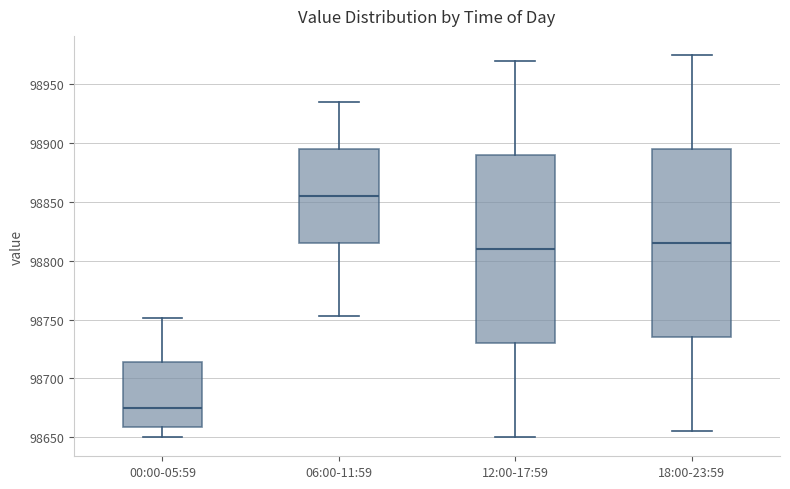

Which box's median line is the highest?

06:00-11:59